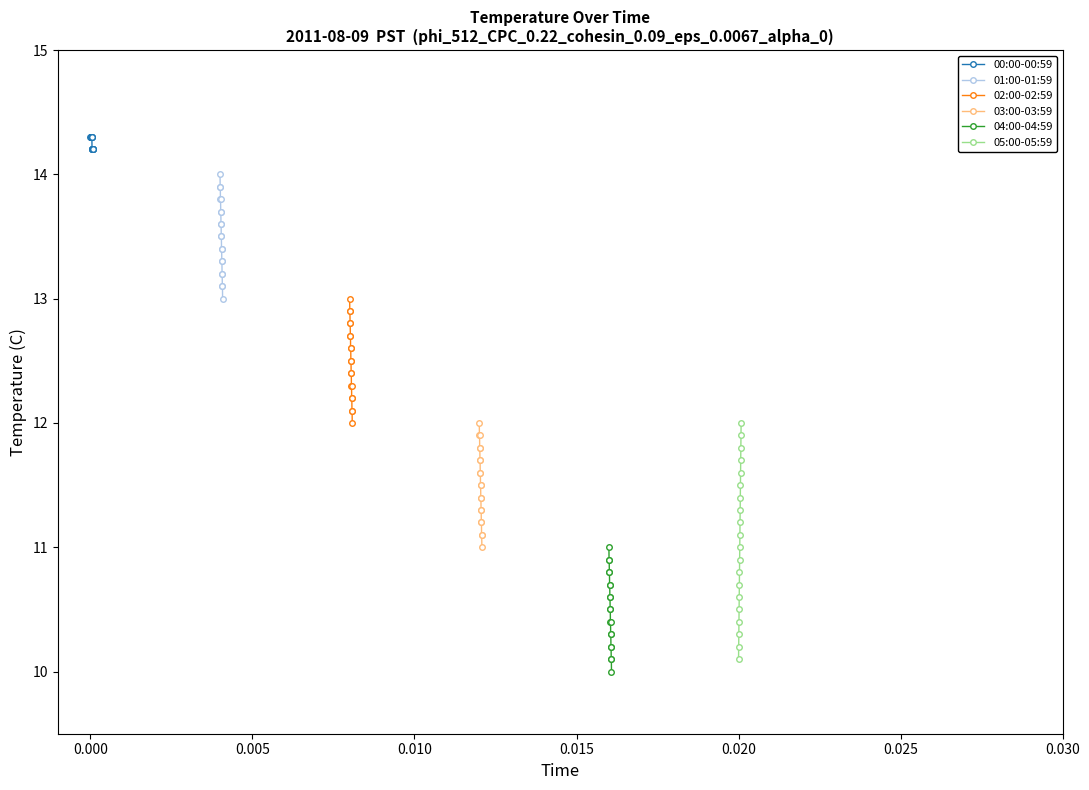

How many lines are shown in the chart?

6